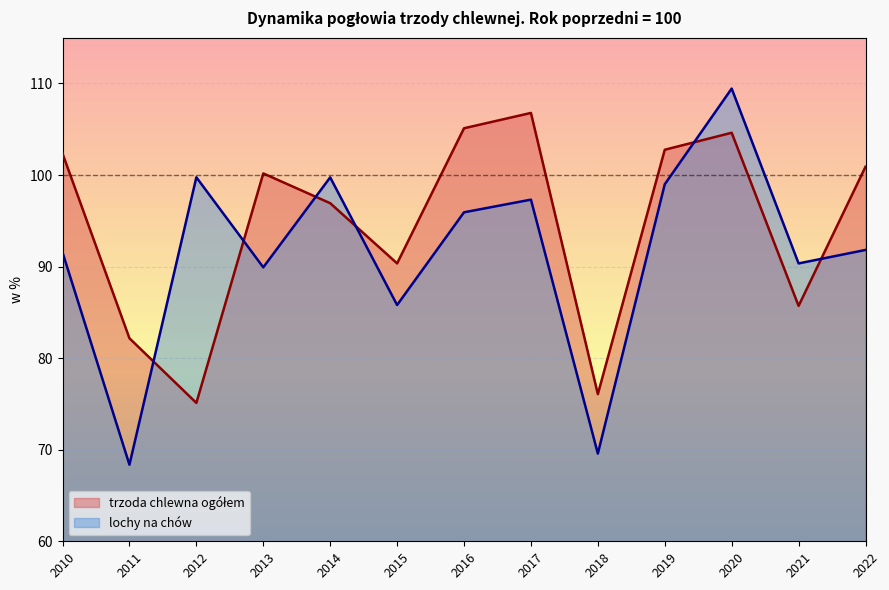

At which category is the sum across all series the highest?

2020